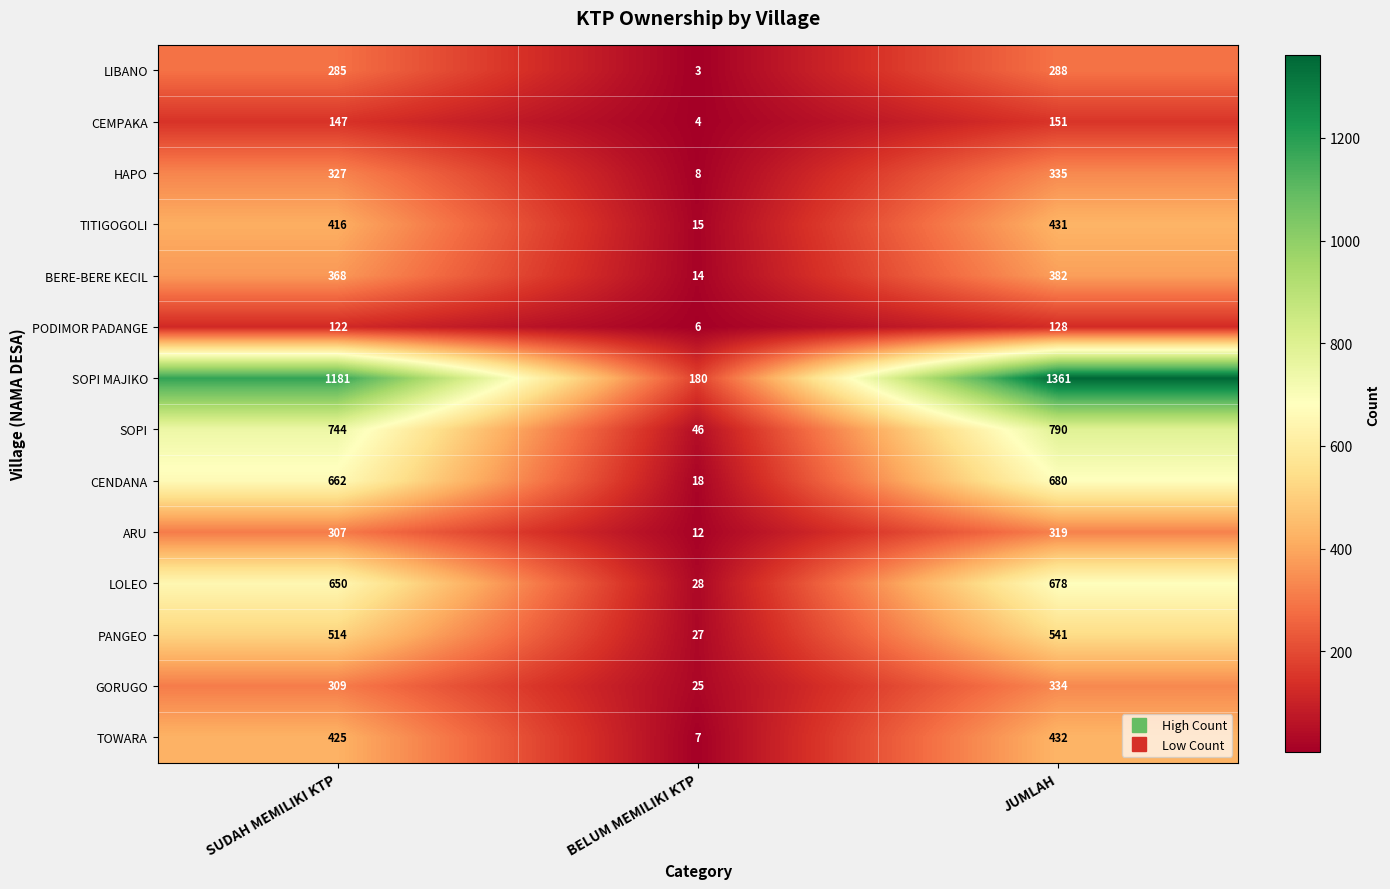

At SUDAH MEMILIKI KTP, list the series in order from largest to smallest.

SOPI MAJIKO, SOPI, CENDANA, LOLEO, PANGEO, TOWARA, TITIGOGOLI, BERE-BERE KECIL, HAPO, GORUGO, ARU, LIBANO, CEMPAKA, PODIMOR PADANGE